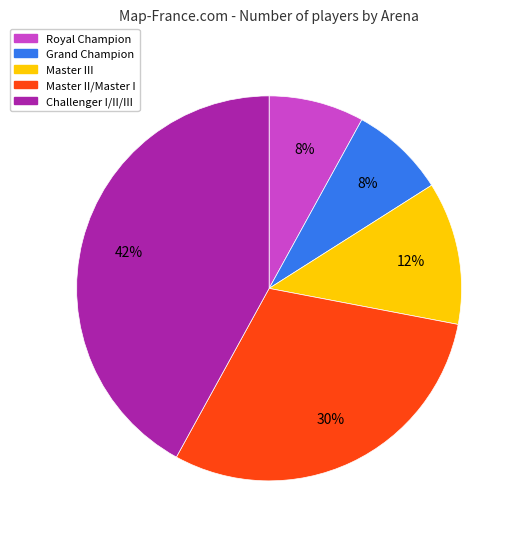

Does any single category account for the majority?

No